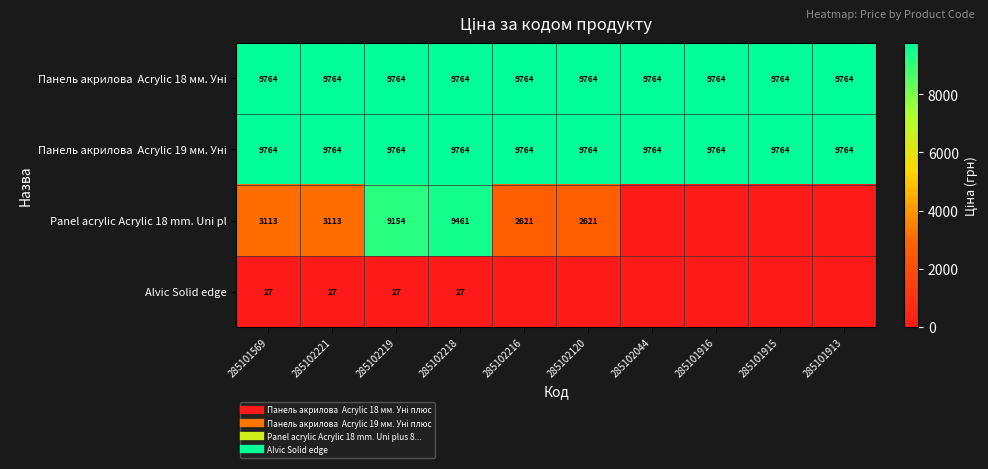

Which category has the highest value across all series?

285101569